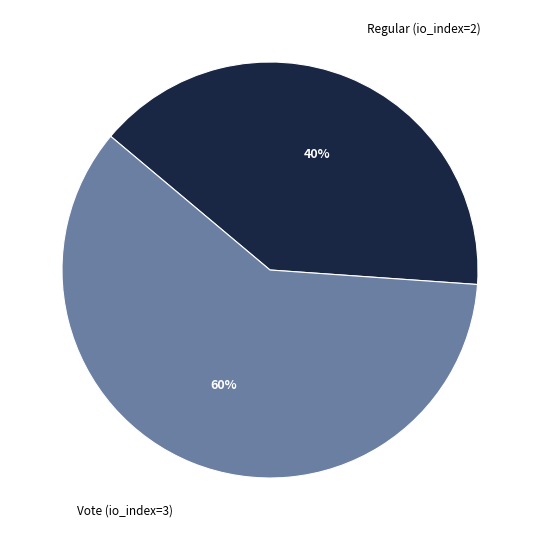

Combined, do Vote (io_index=3) and Regular (io_index=2) account for over 50%?

Yes